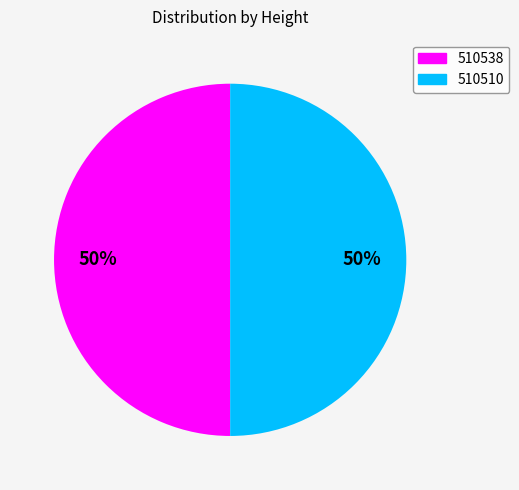

Combined, do 510510 and 510538 account for over 50%?

Yes